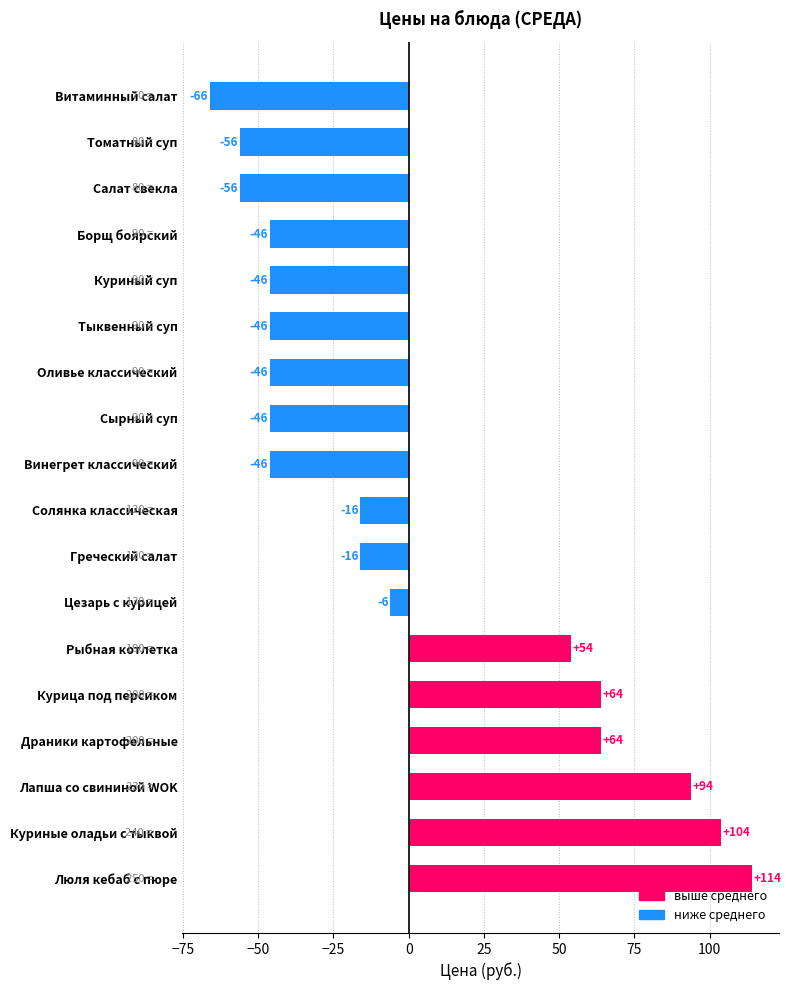

Which category has the lowest value across all series?

Витаминный салат